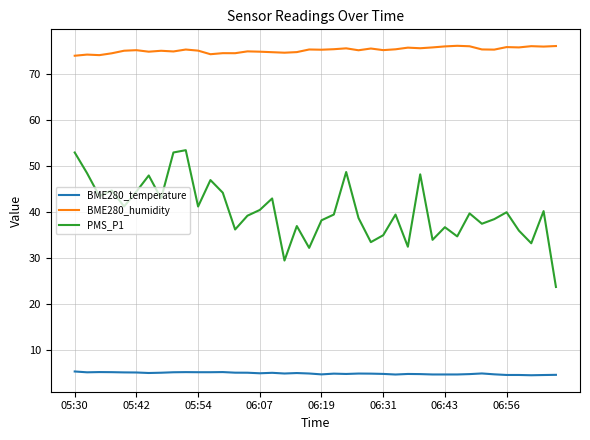

What is the maximum value for BME280_humidity?

76.2